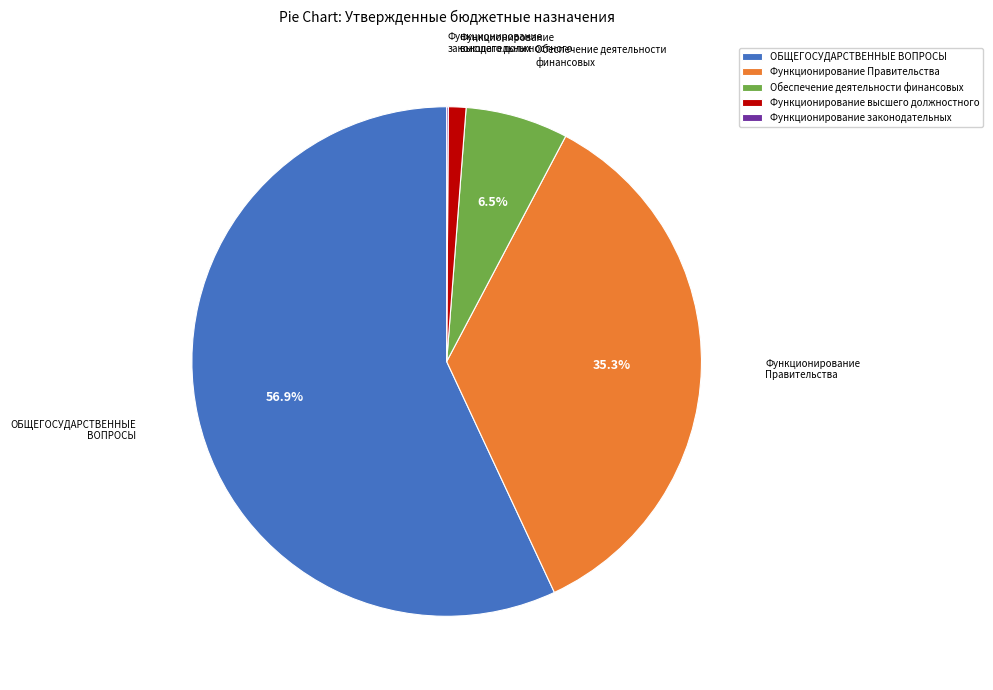

What is the majority slice?

ОБЩЕГОСУДАРСТВЕННЫЕ ВОПРОСЫ